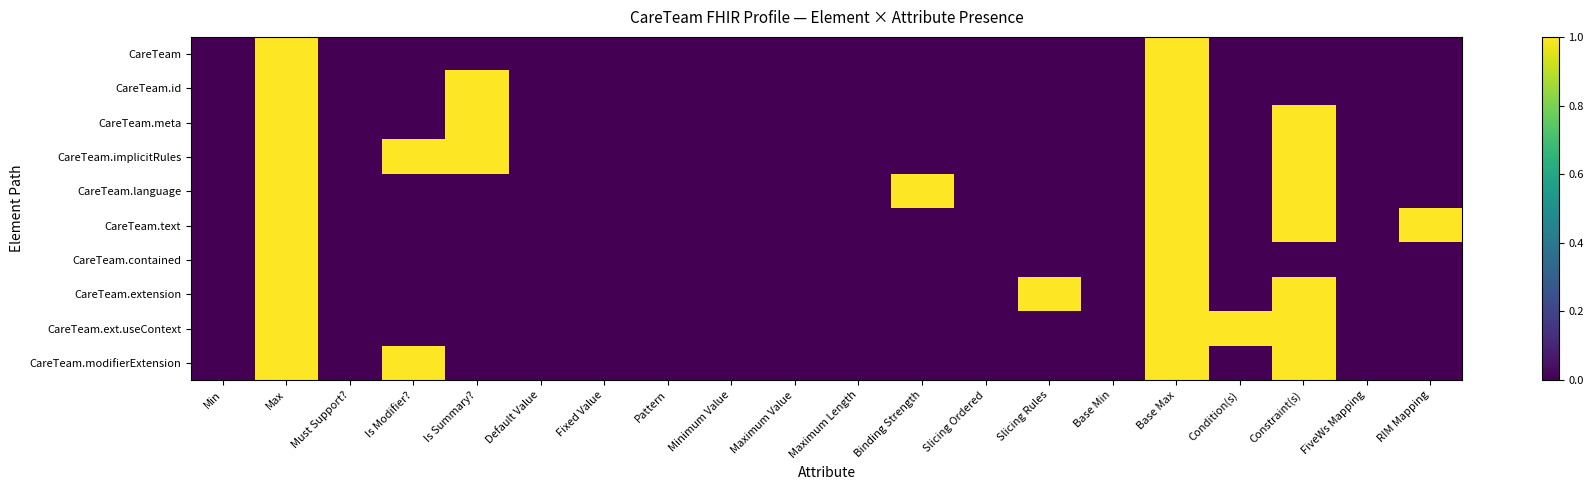

How many distinct data groups are displayed?

10